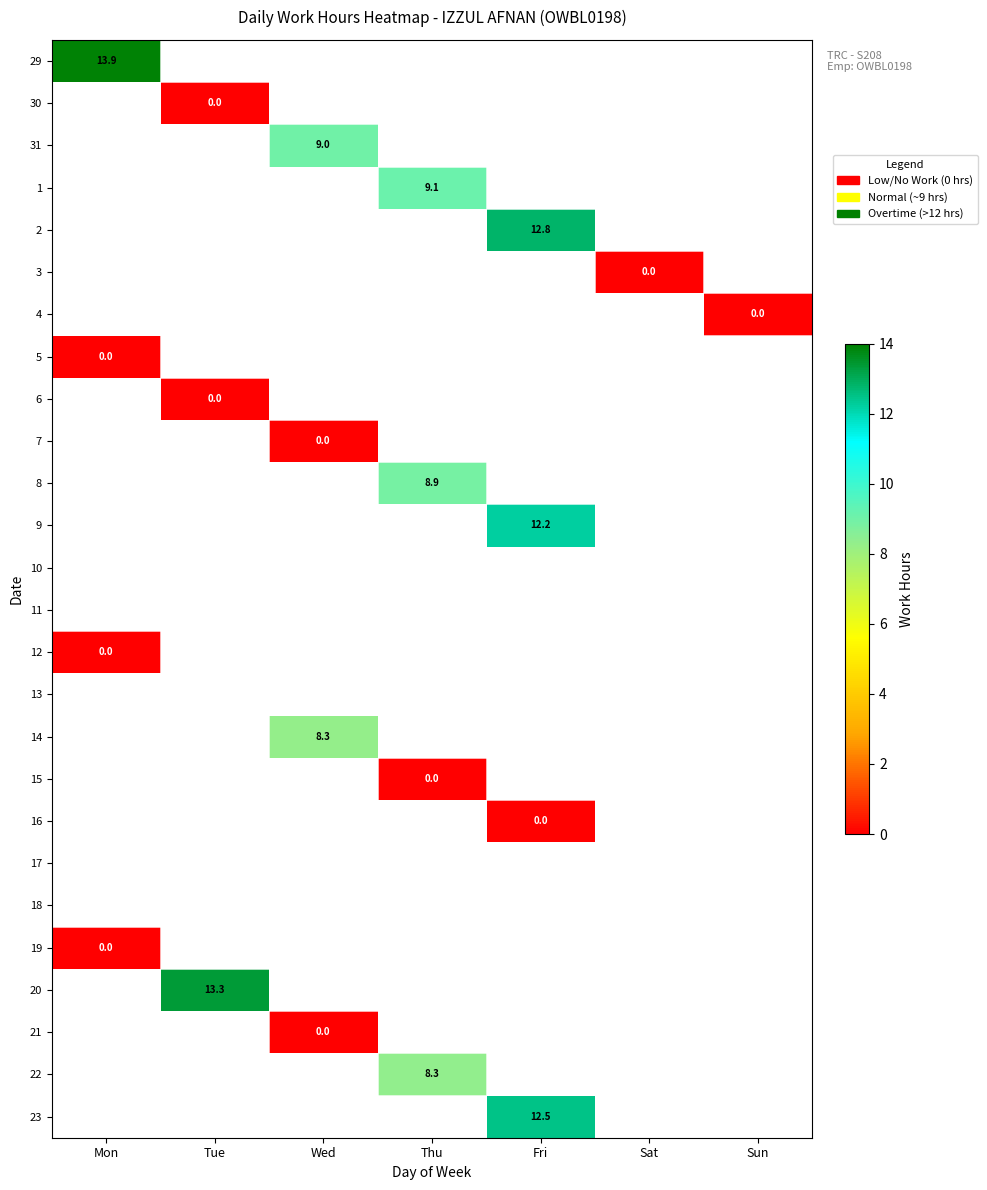

How many series are shown in this chart?

26